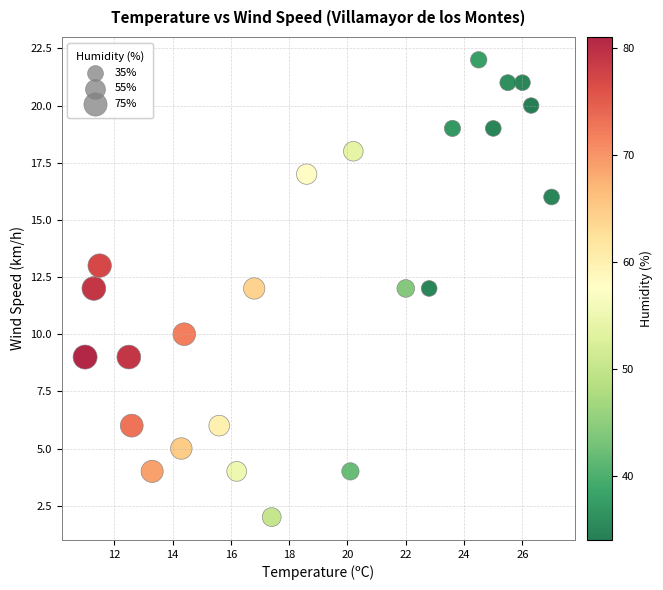

What is the range of Y values (max minus min)?

20